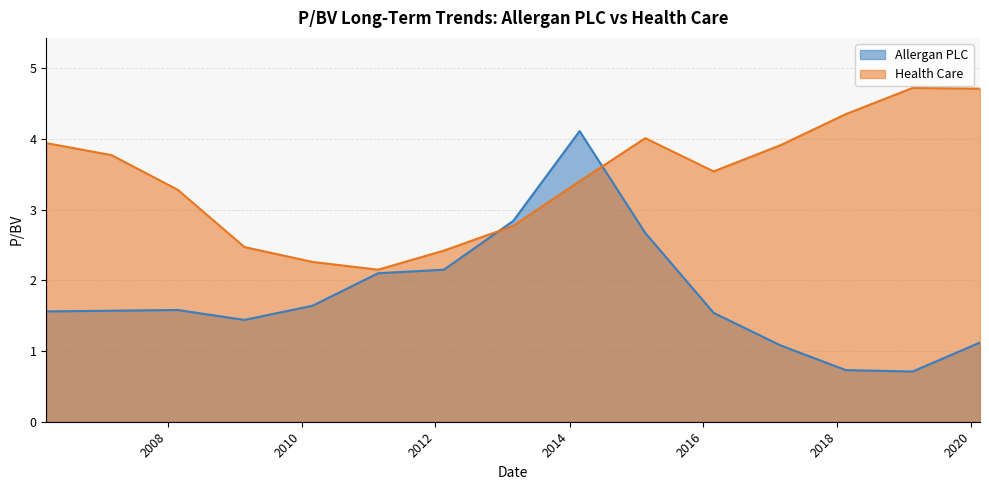

Reading right to left, list all the values displayed in this chart.

Allergan PLC: 1.1	0.7	0.7	1.1	1.5	2.7	4.1	2.8	2.1	2.1	1.6	1.4	1.6	1.6	1.6
Health Care: 4.7	4.7	4.3	3.9	3.5	4.0	3.4	2.8	2.4	2.1	2.3	2.5	3.3	3.8	3.9